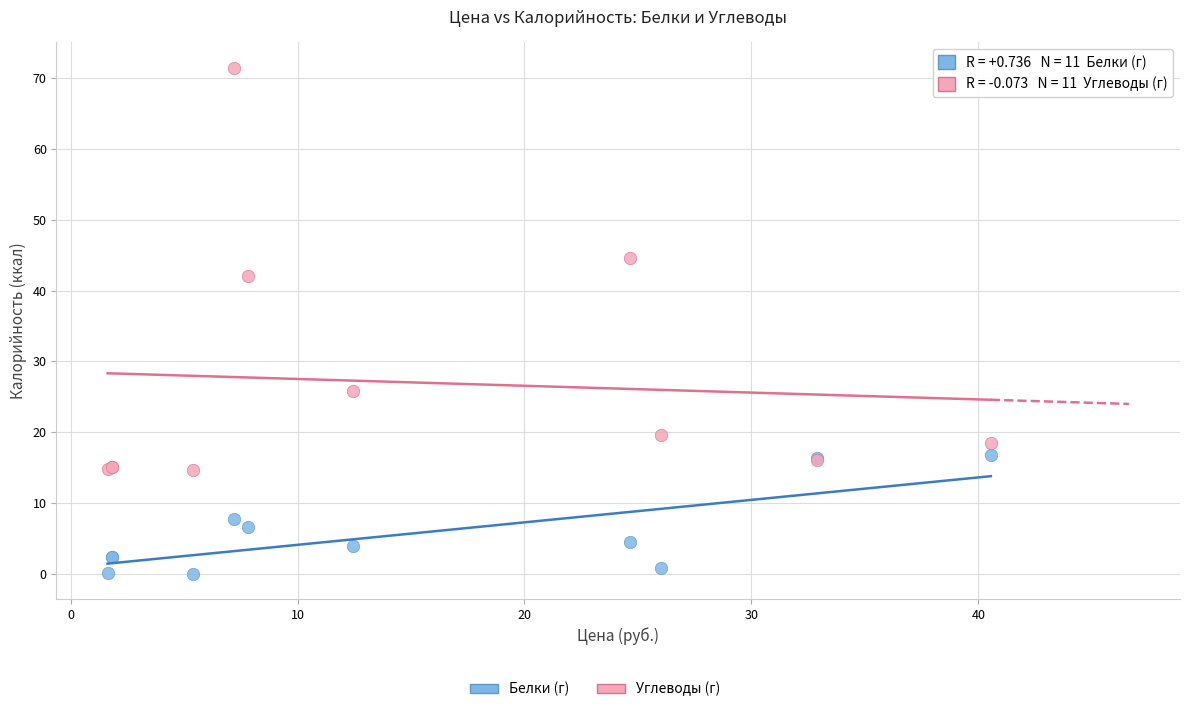

Which series reaches the maximum Y coordinate?

Углеводы (г)